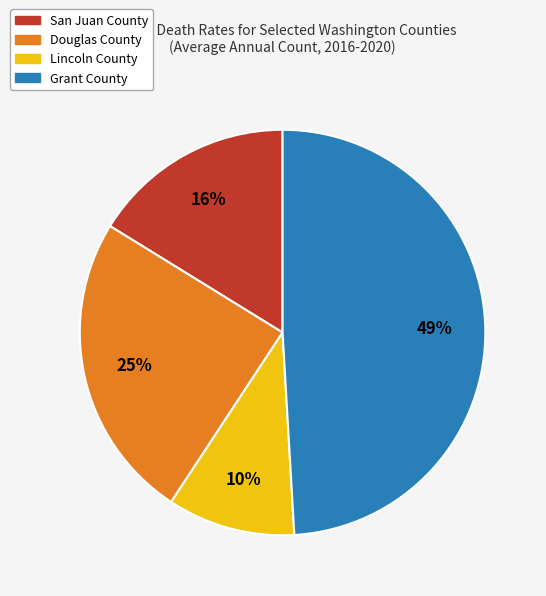

Which category has the biggest portion of the pie?

Grant County